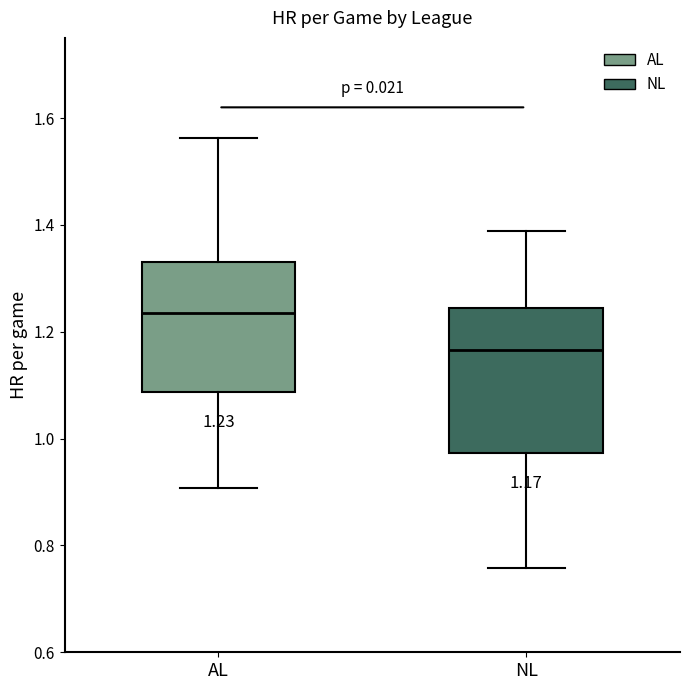

Which box has the lowest median line?

NL